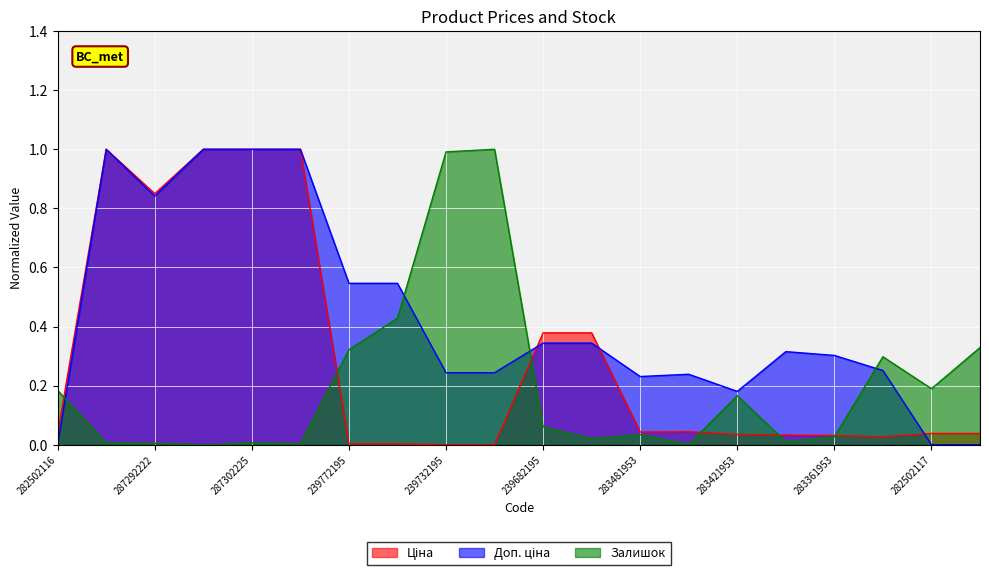

Is the value of Ціна at 239772179 greater than the value of Залишок at 283361953?

No